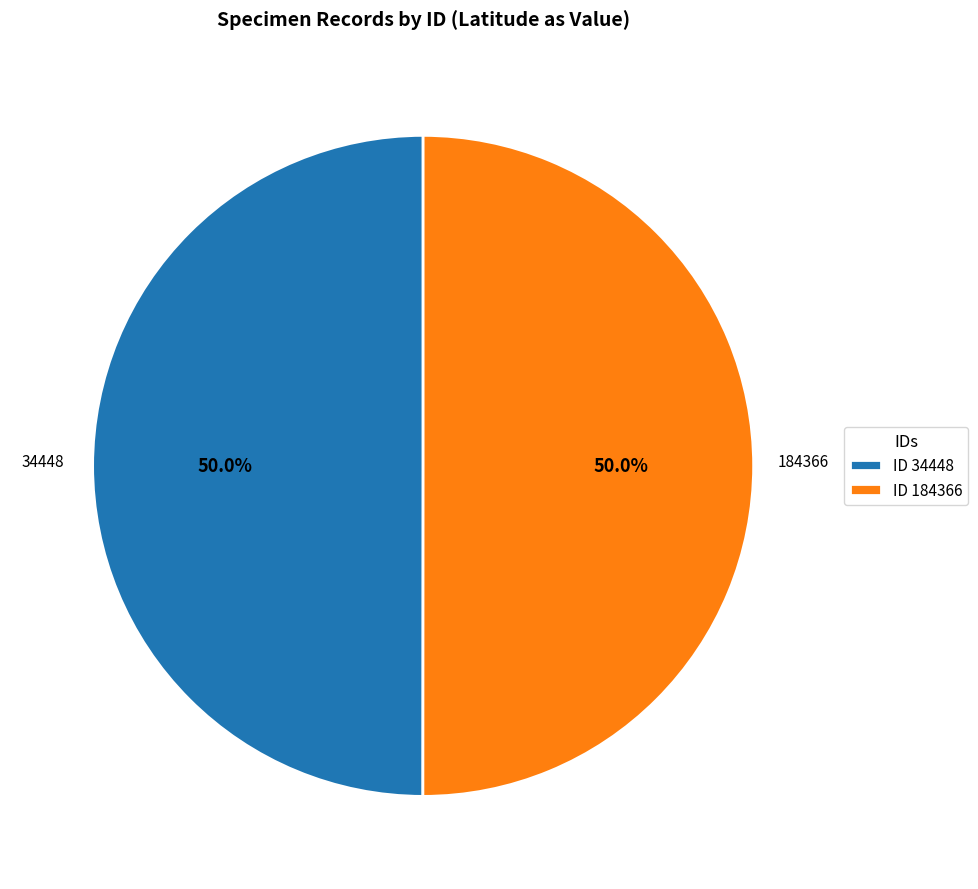

Combined, do ID 184366 and ID 34448 account for over 50%?

Yes